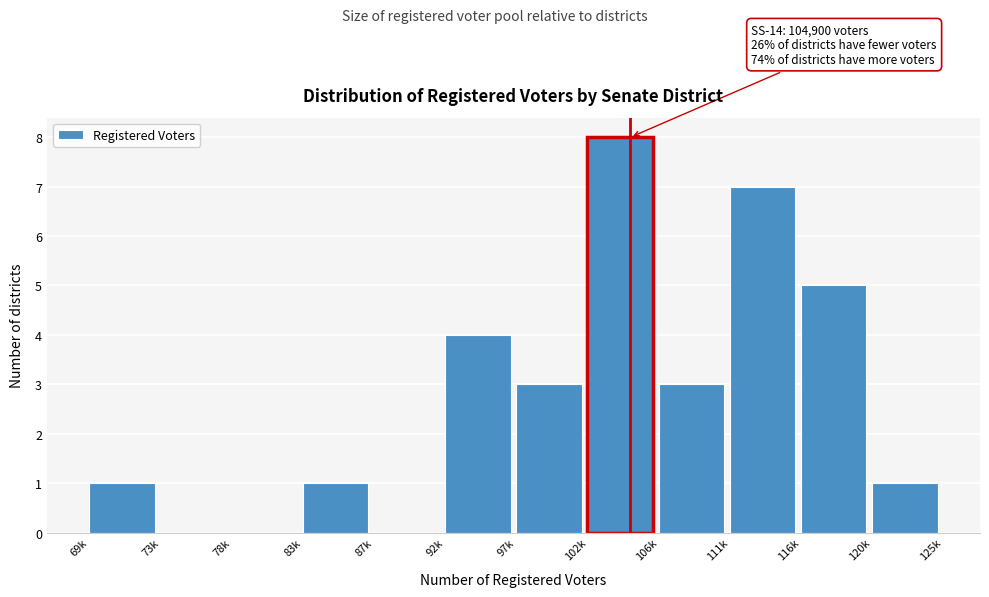

Reading left to right, extract all data points from this chart.

69k=1	73k=0	78k=0	83k=1	87k=0	92k=4	97k=3	102k=8	106k=3	111k=7	116k=5	120k=1